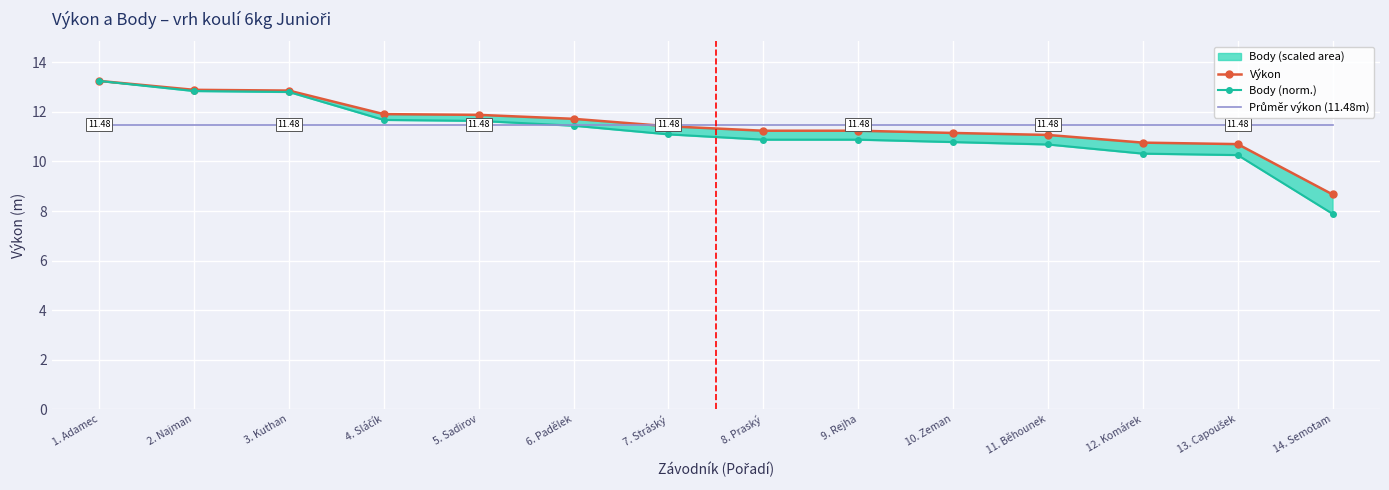

What is the average value of the Body (norm.) series?

11.2